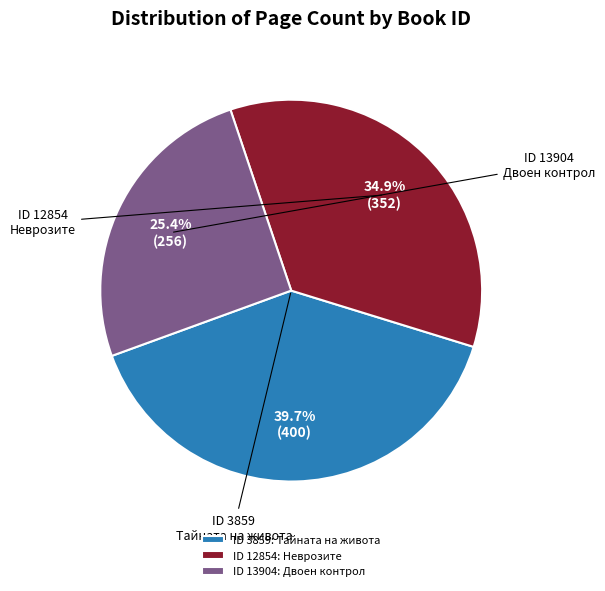

Between ID 12854: Неврозите and ID 13904: Двоен контрол, which is larger?

ID 12854: Неврозите